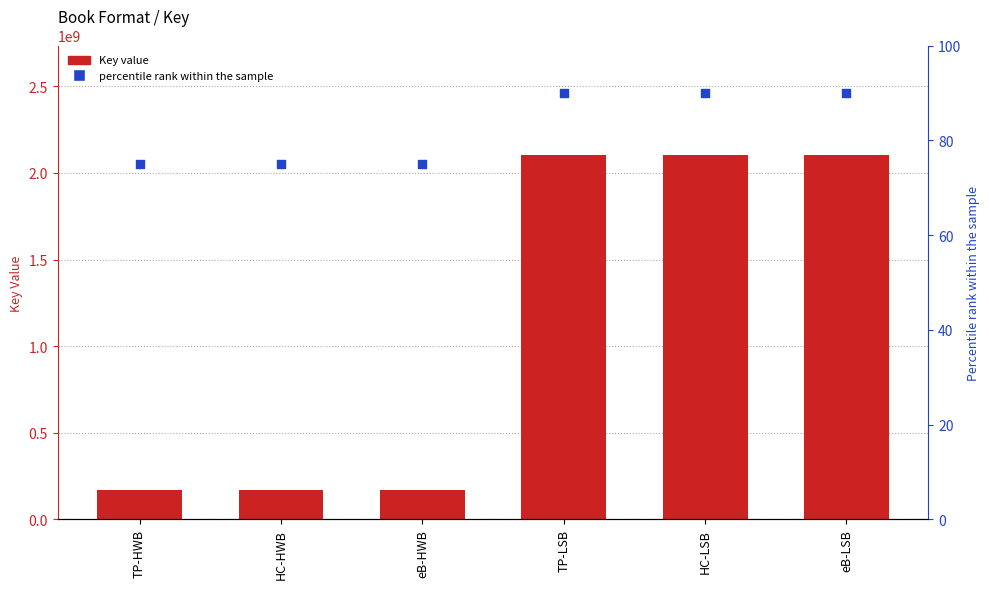

Which series reaches the maximum Y coordinate?

Key (numeric)